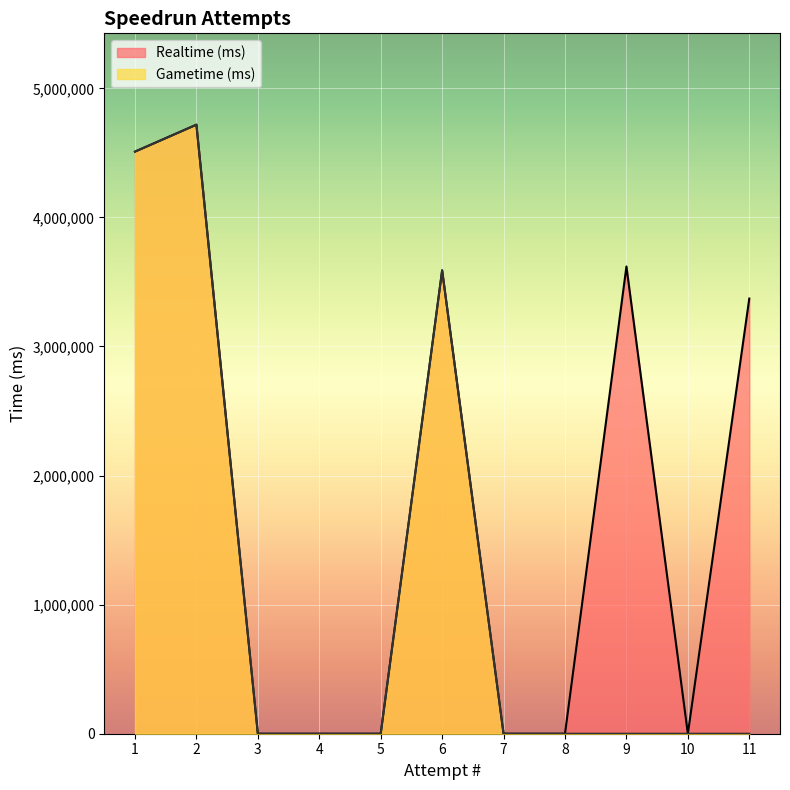

Rank the categories by Realtime (ms) value from lowest to highest.

10, 8, 7, 5, 4, 3, 11, 6, 9, 1, 2